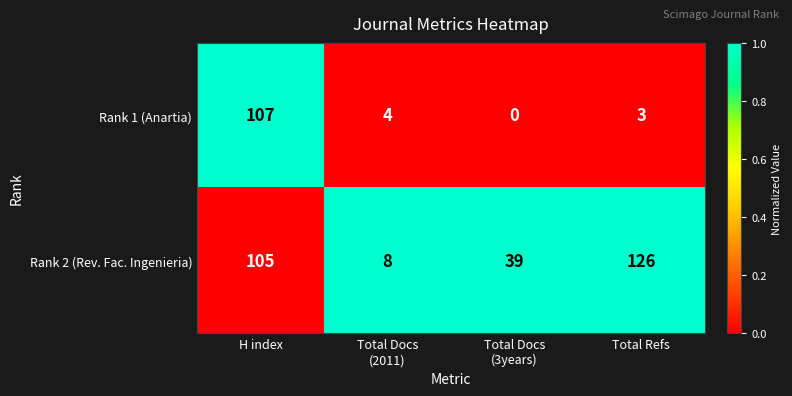

How many positive values does the Rank 1 (Anartia) series have?

3